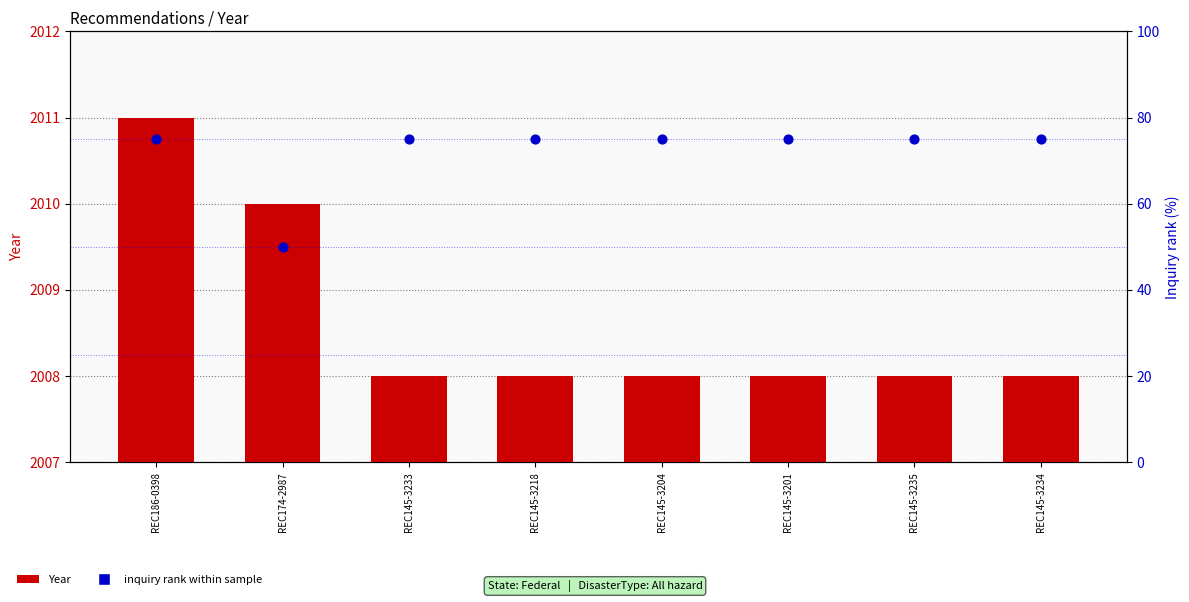

Which series has the largest total across all categories?

Year